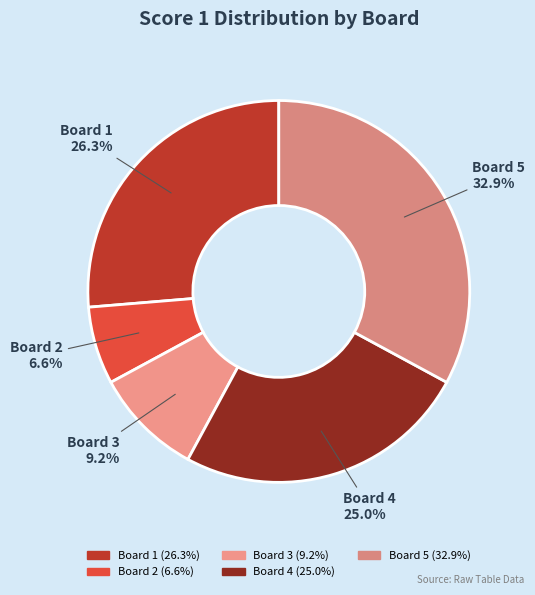

What is the smallest slice in the pie chart?

Board 2